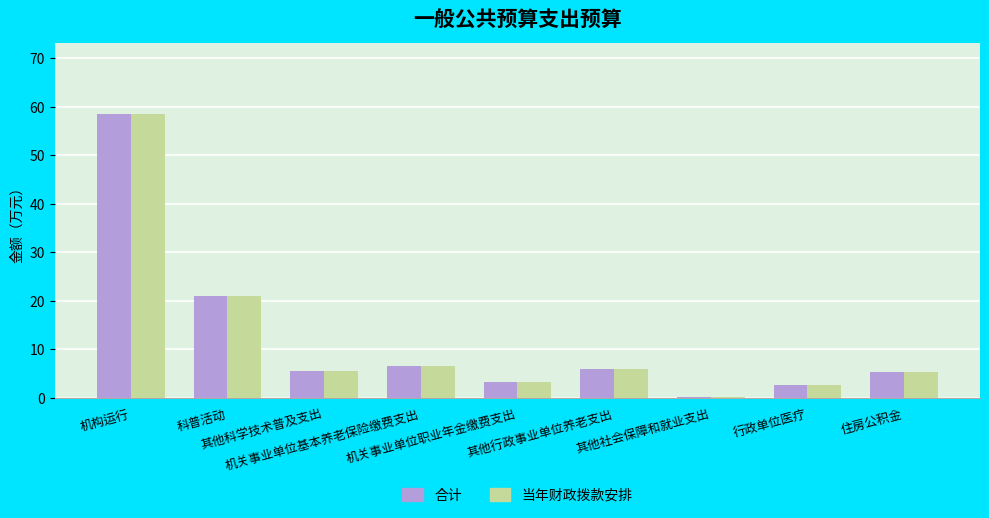

What is the sum of all 当年财政拨款安排 values?

108.9